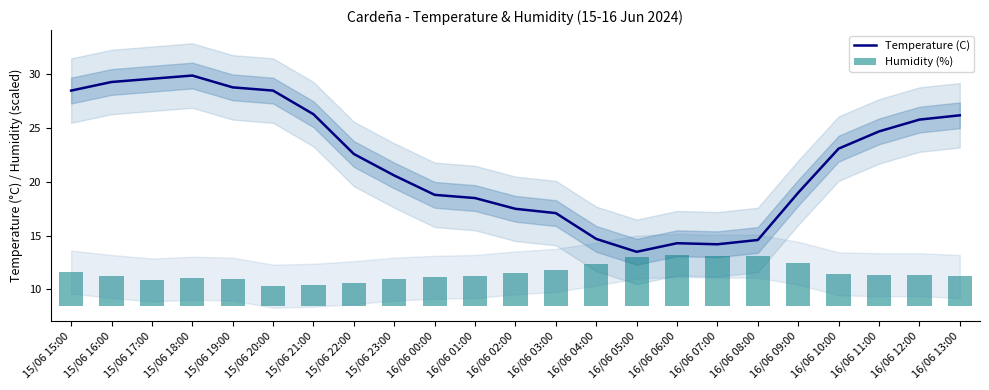

What position from the right is 15/06 15:00?

23